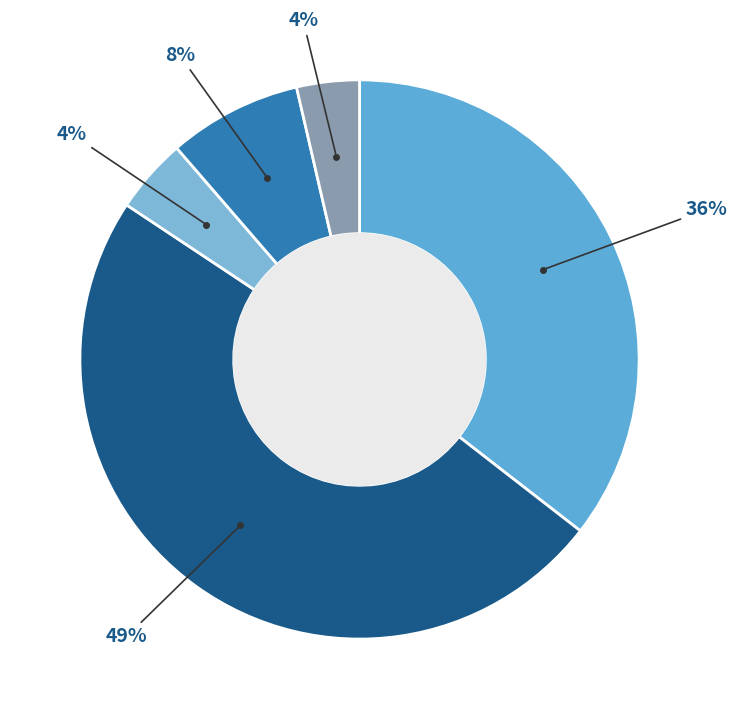

Count the number of slices in the pie.

5